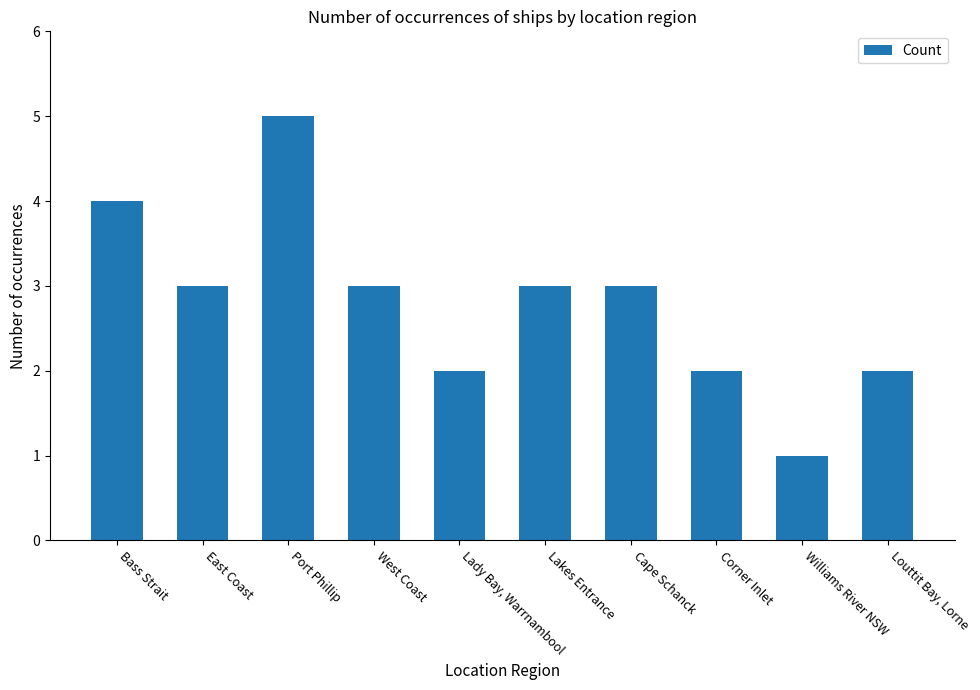

How many data points does each series have?

10